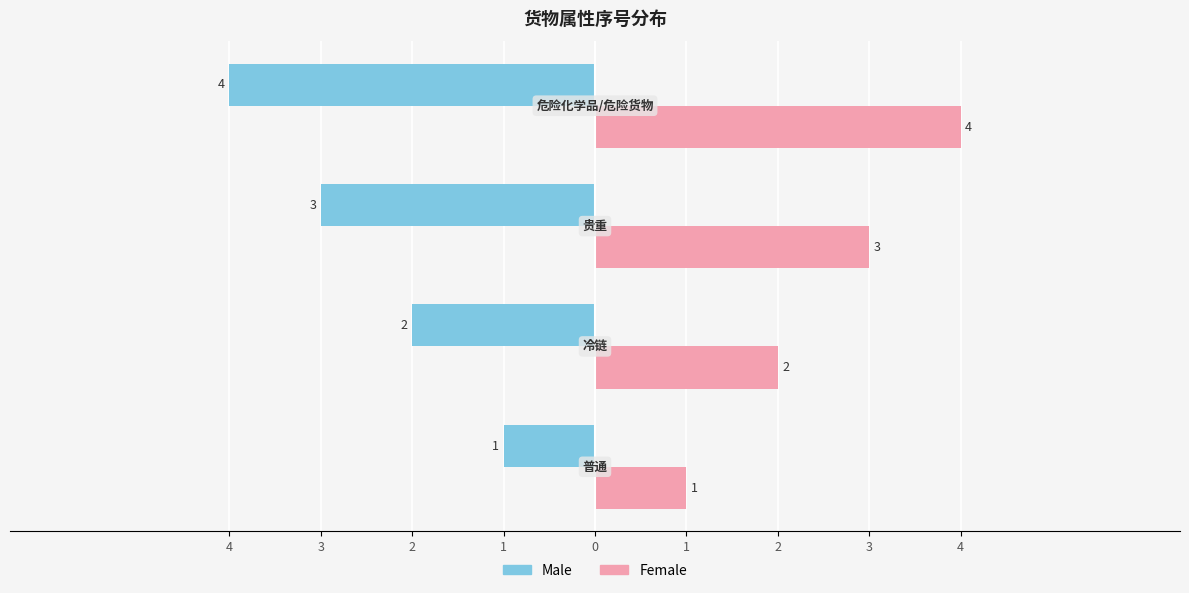

How many data points does each series have?

4